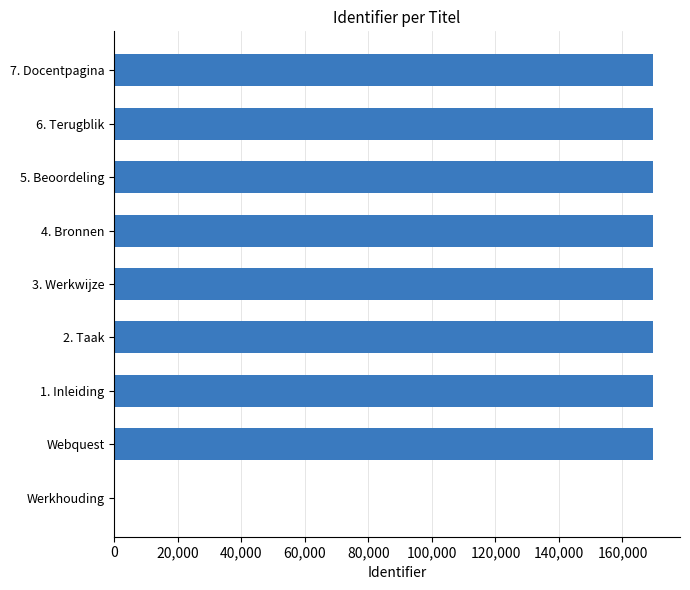

What is the greatest value displayed?

169627